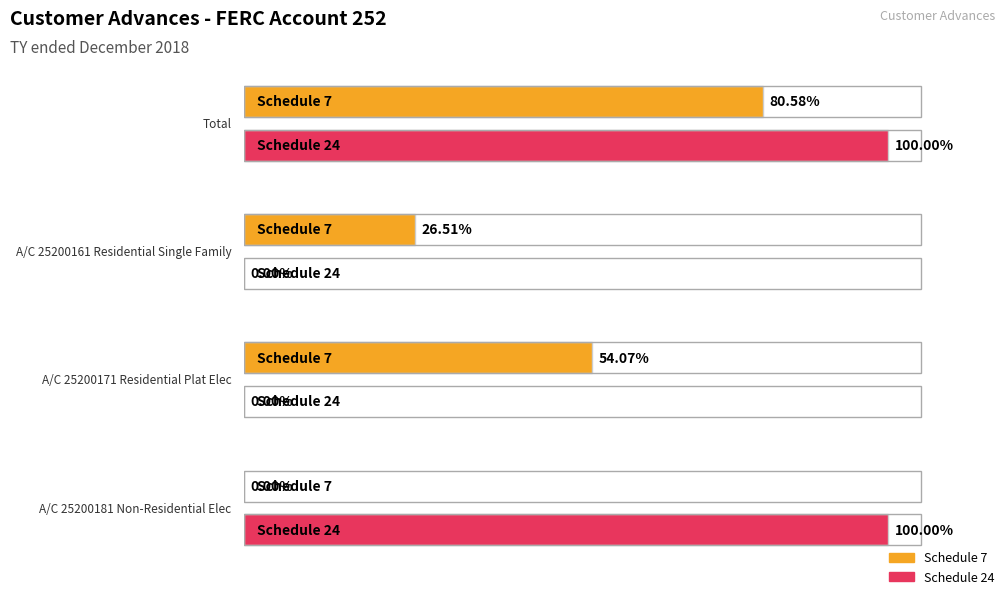

Which category has the highest value across all series?

A/C 25200181 Non-Residential Elec